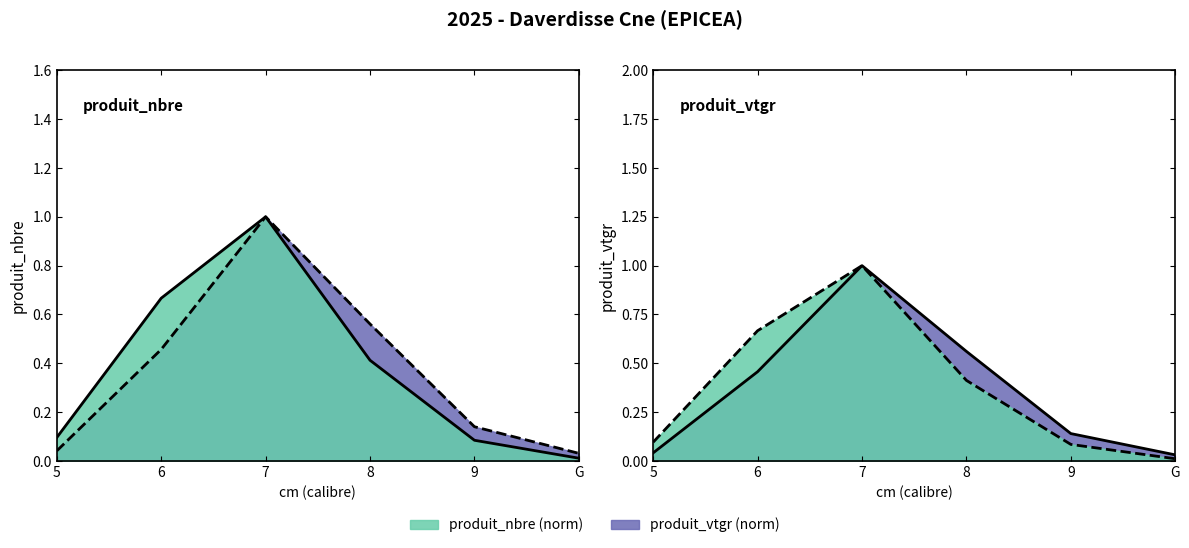

At how many categories does at least one series exceed 0?

6